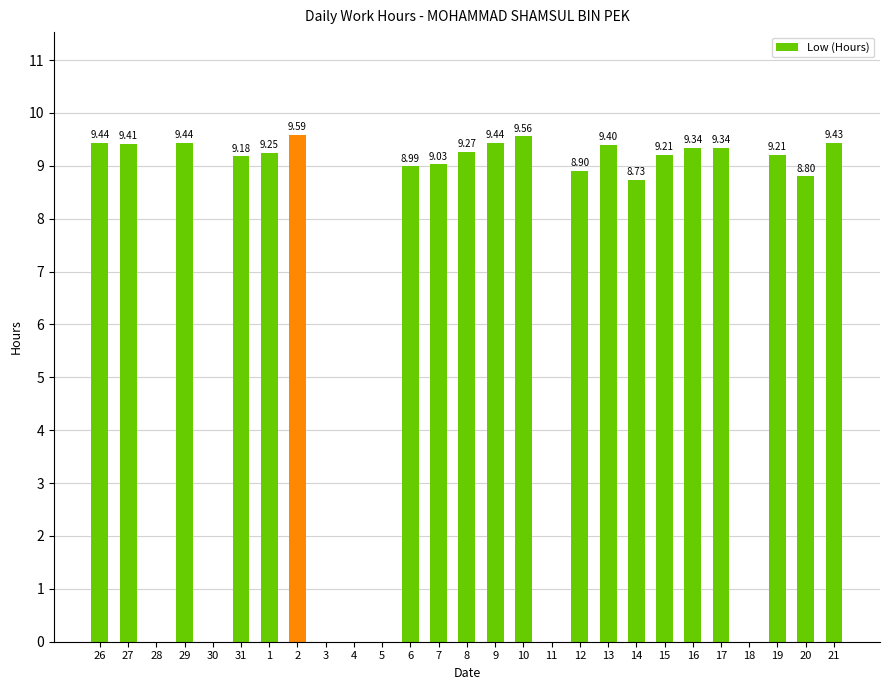

Between 11 and 6, which is larger?

6